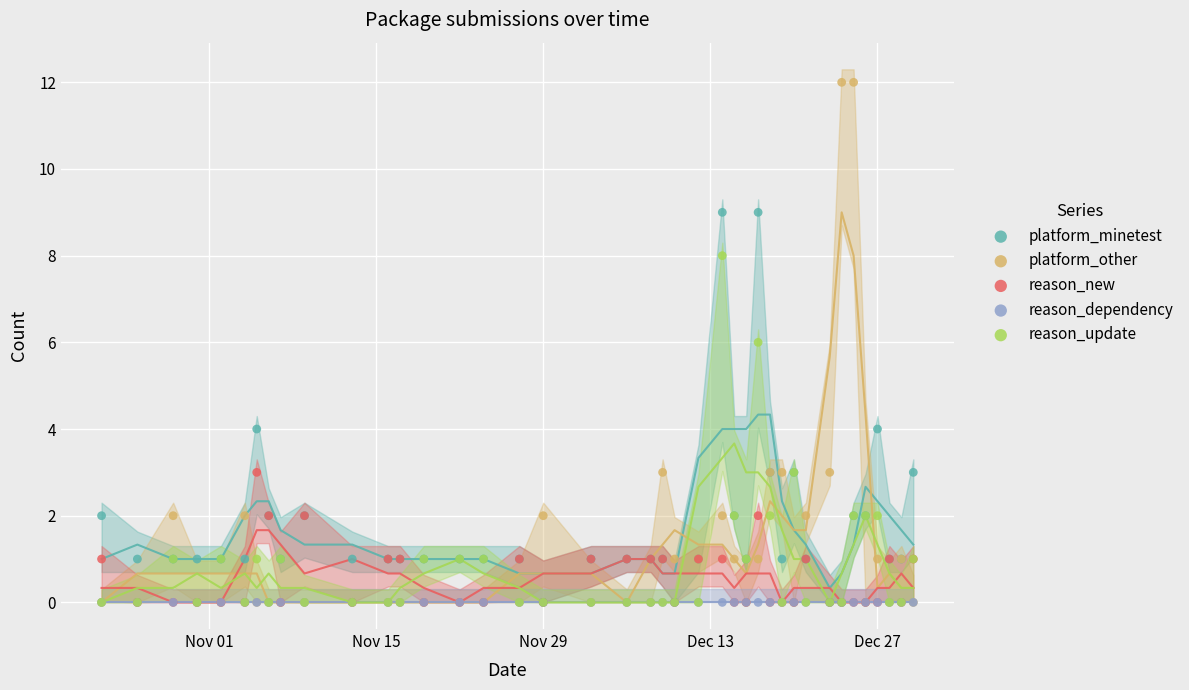

Which series contains the lowest Y value?

platform_minetest